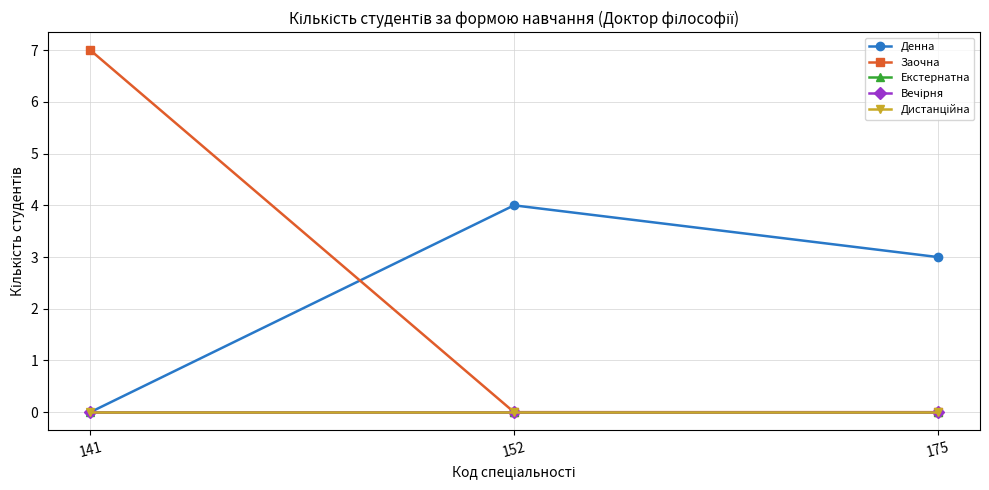

True or false: Заочна has a value of 4 at 141.

False